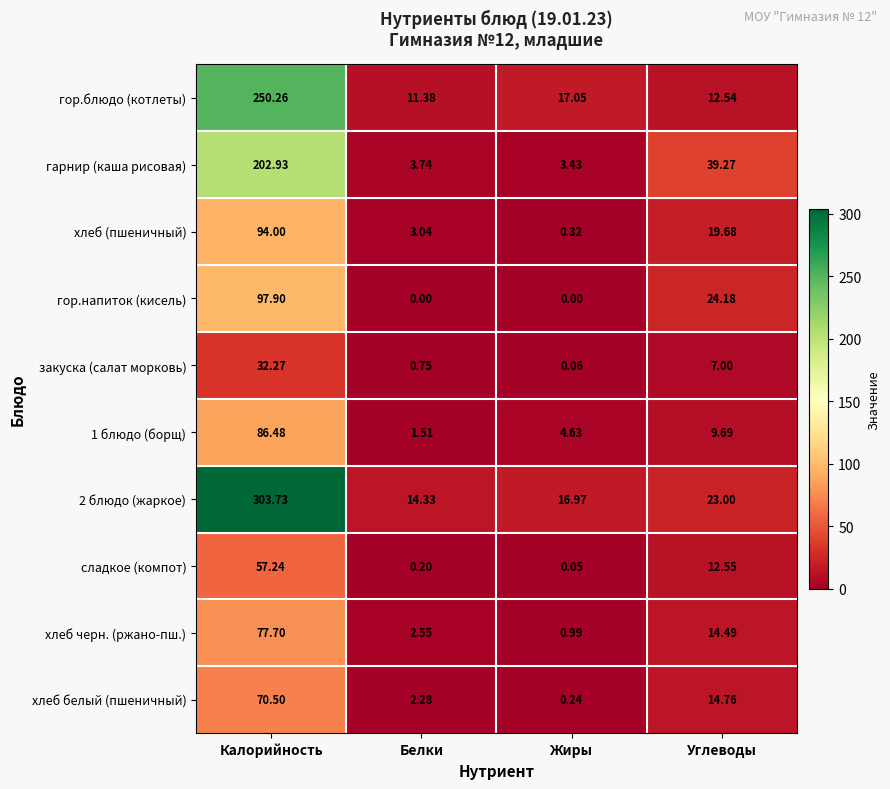

Which series changed the most between Белки and Углеводы?

гарнир (каша рисовая)